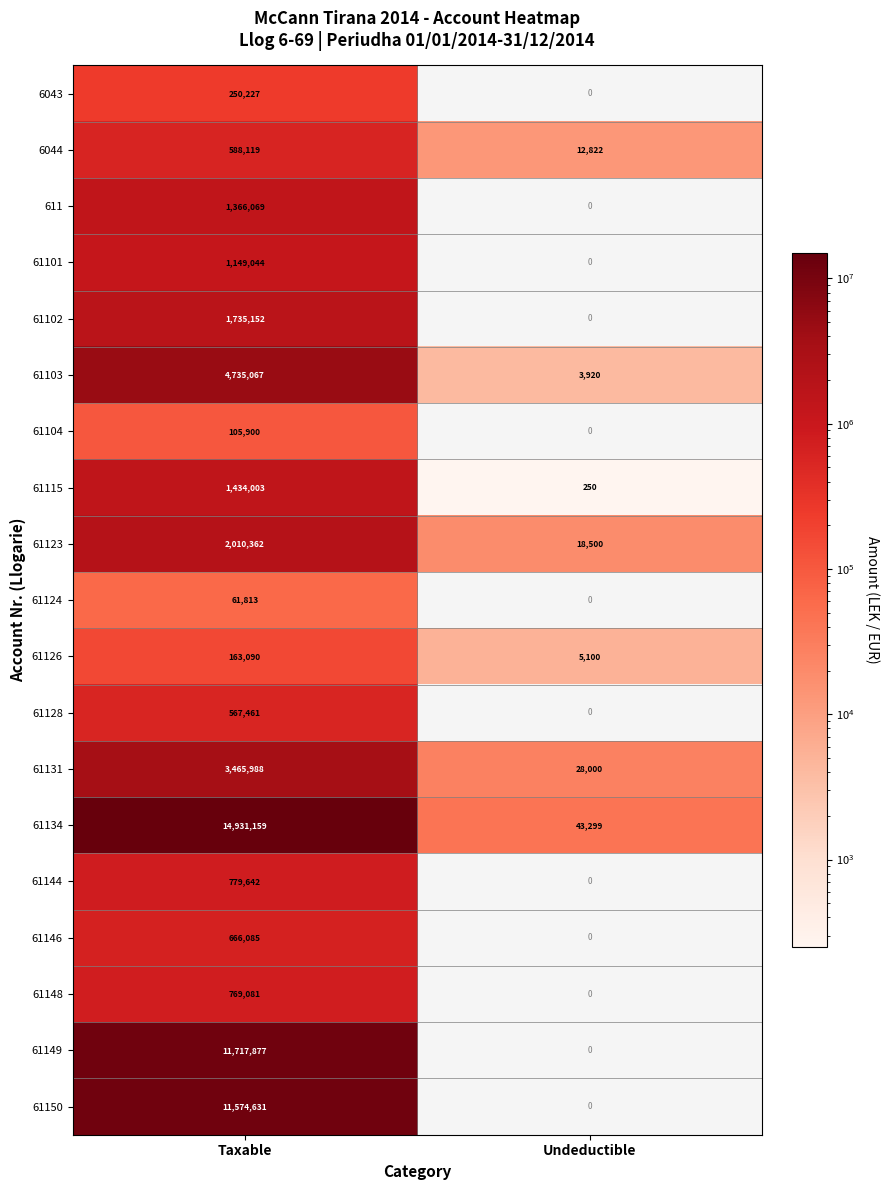

How many values in the 61126 series are below 163090?

1